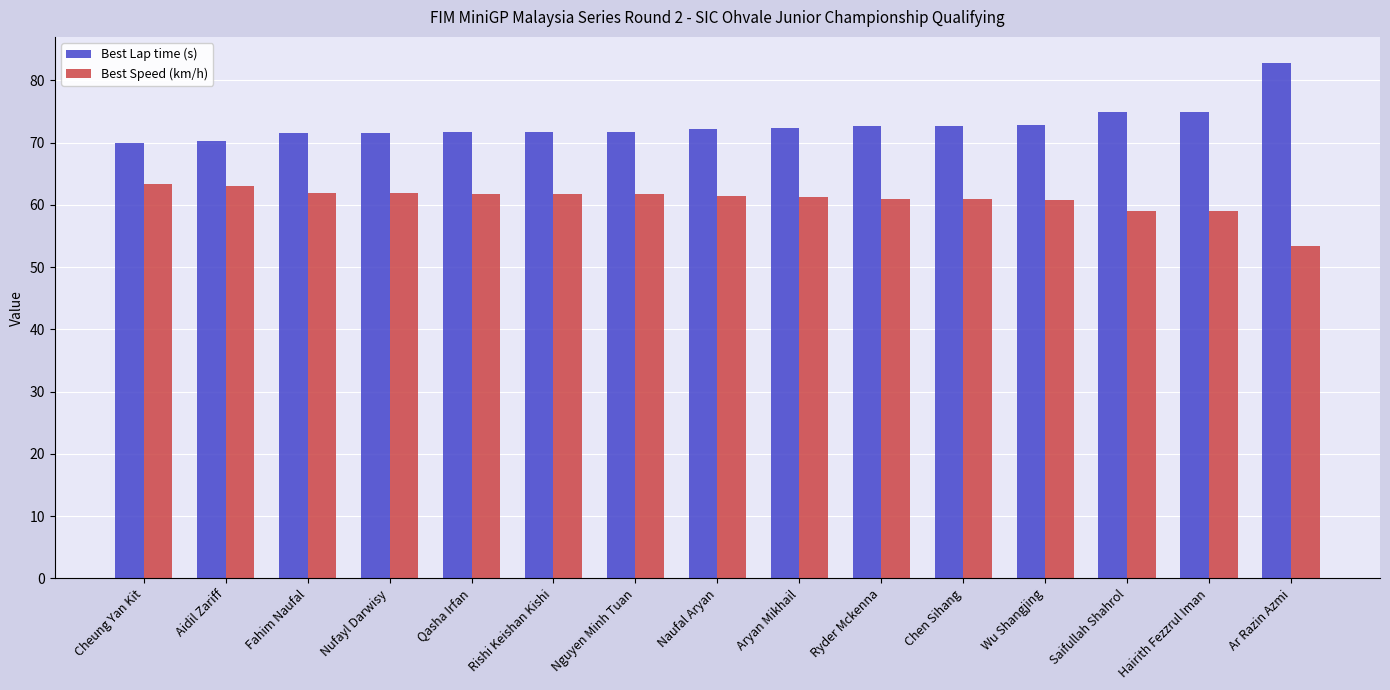

The Best Speed (km/h) series shows 13.2 at Chen Sihang. True or false?

False